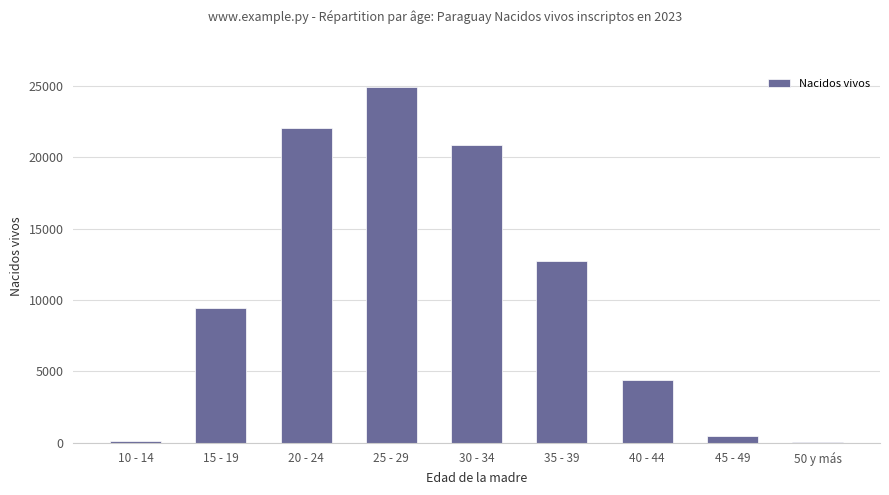

At which category does the chart reach its peak across all series?

25 - 29